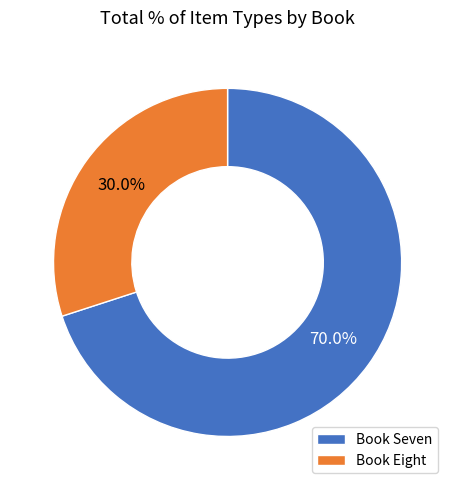

Which category accounts for the majority?

Book Seven